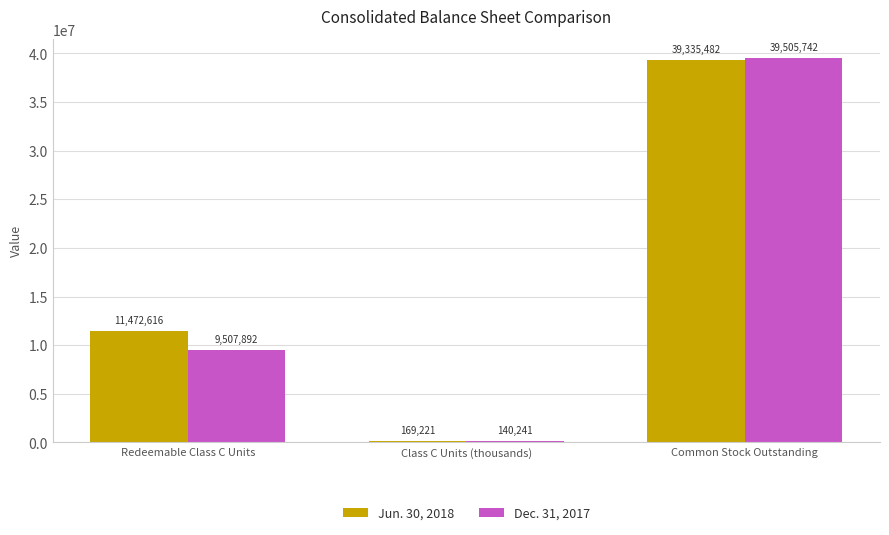

What value does the Dec. 31, 2017 series have at Common Stock Outstanding?

39505742